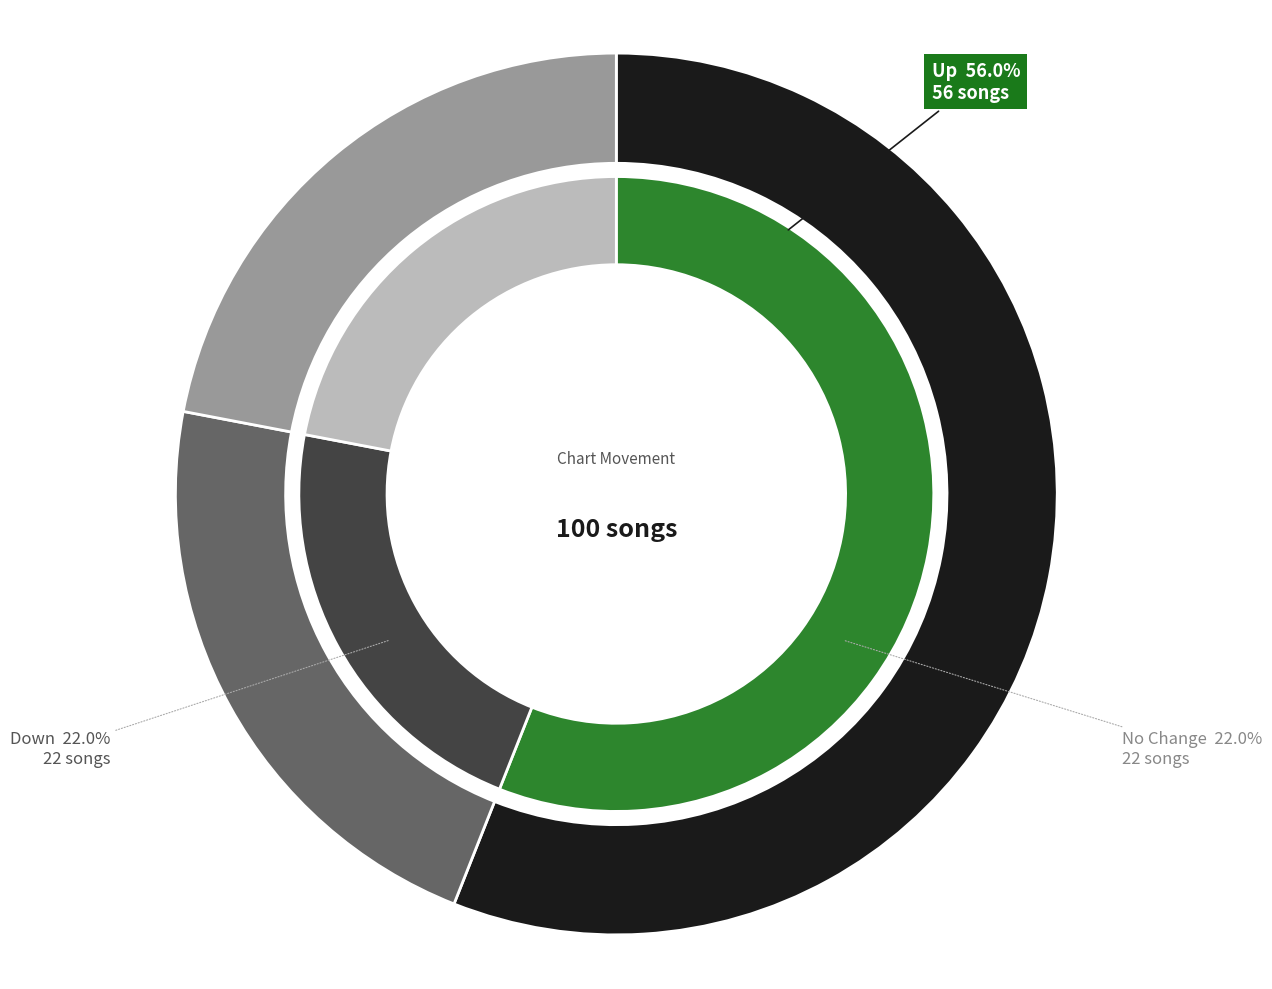

What percentage is the up slice, to the nearest percent?

56%